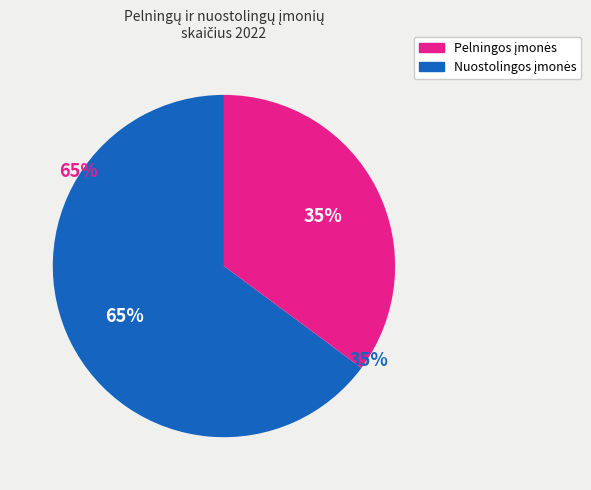

Is there a majority slice in this chart?

Yes